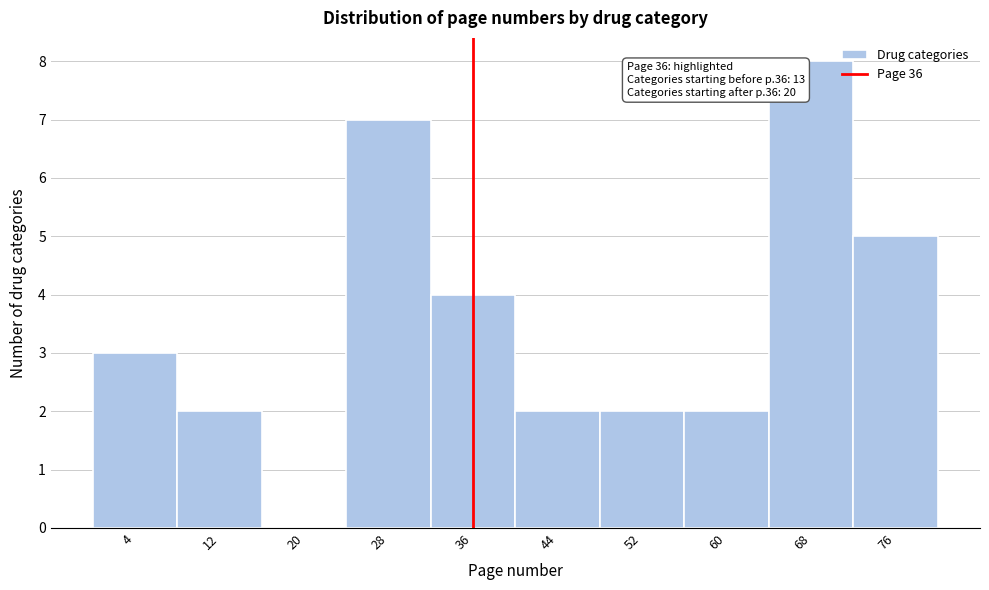

Over which range of the x-axis is the bar tallest?

64 to 72